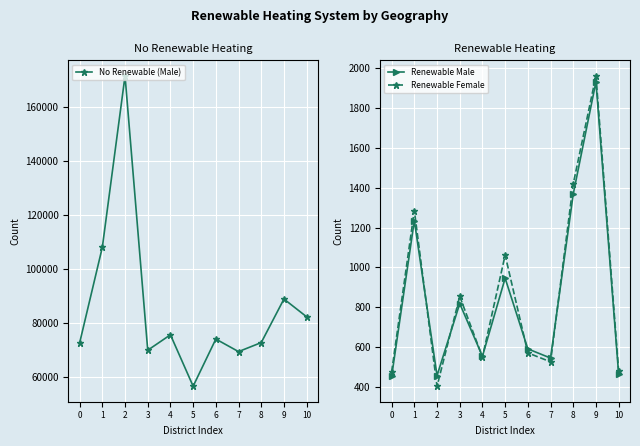

The value of Renewable Male at 2 is 638. True or false?

False